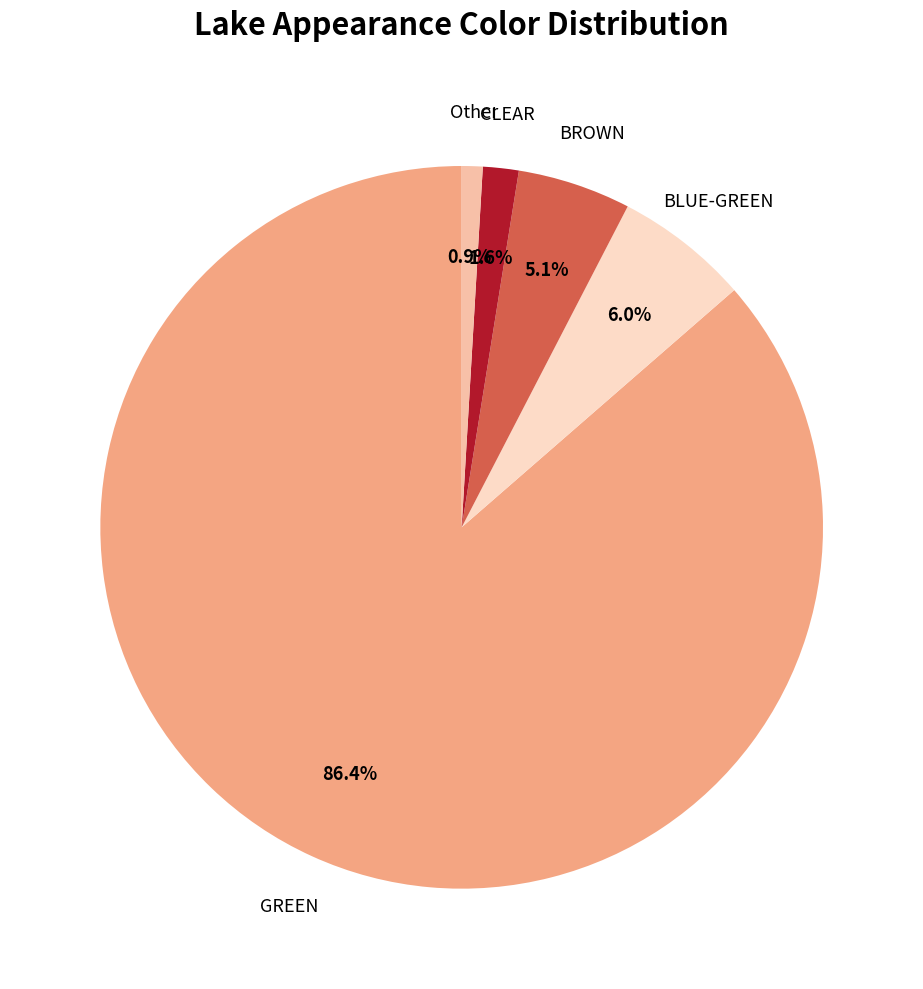

Approximately how many times larger is the value at Other compared to BROWN?

0.2